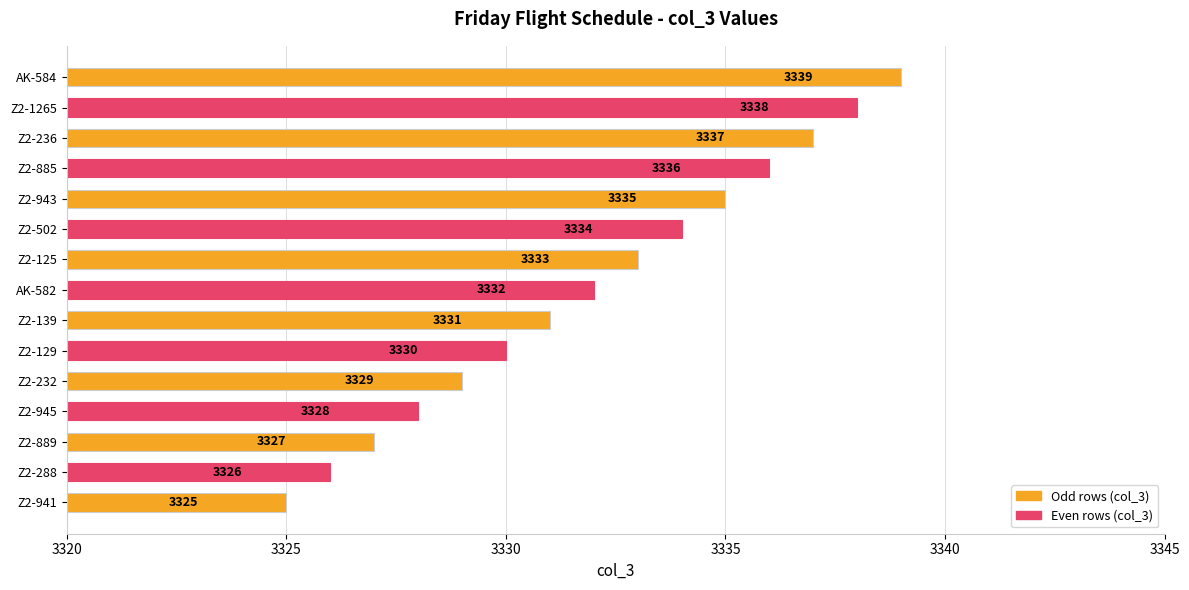

List the labels in order of value, largest first.

AK-584, Z2-1265, Z2-236, Z2-885, Z2-943, Z2-502, Z2-125, AK-582, Z2-139, Z2-129, Z2-232, Z2-945, Z2-889, Z2-288, Z2-941